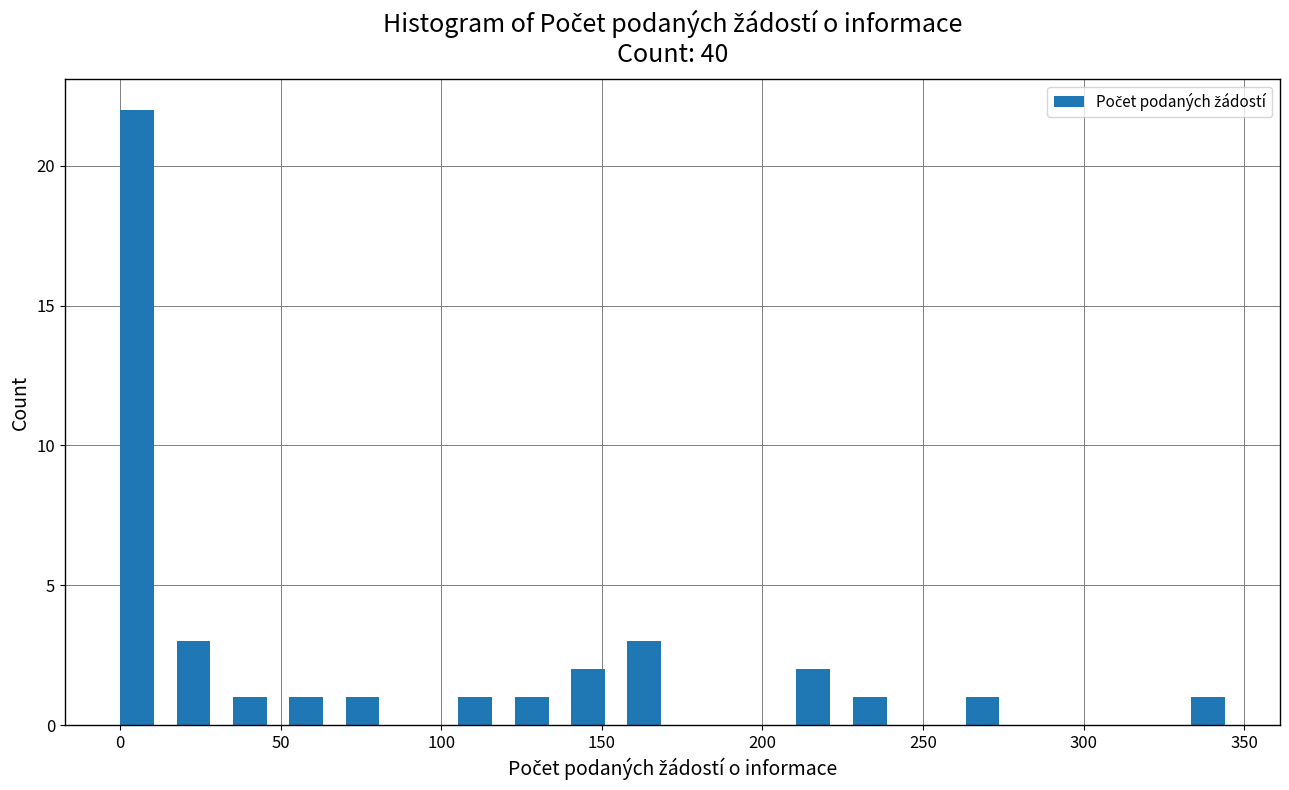

Around what value on the x-axis is the tallest bar? Give the approximate position of its centre, as read against the axis.

5